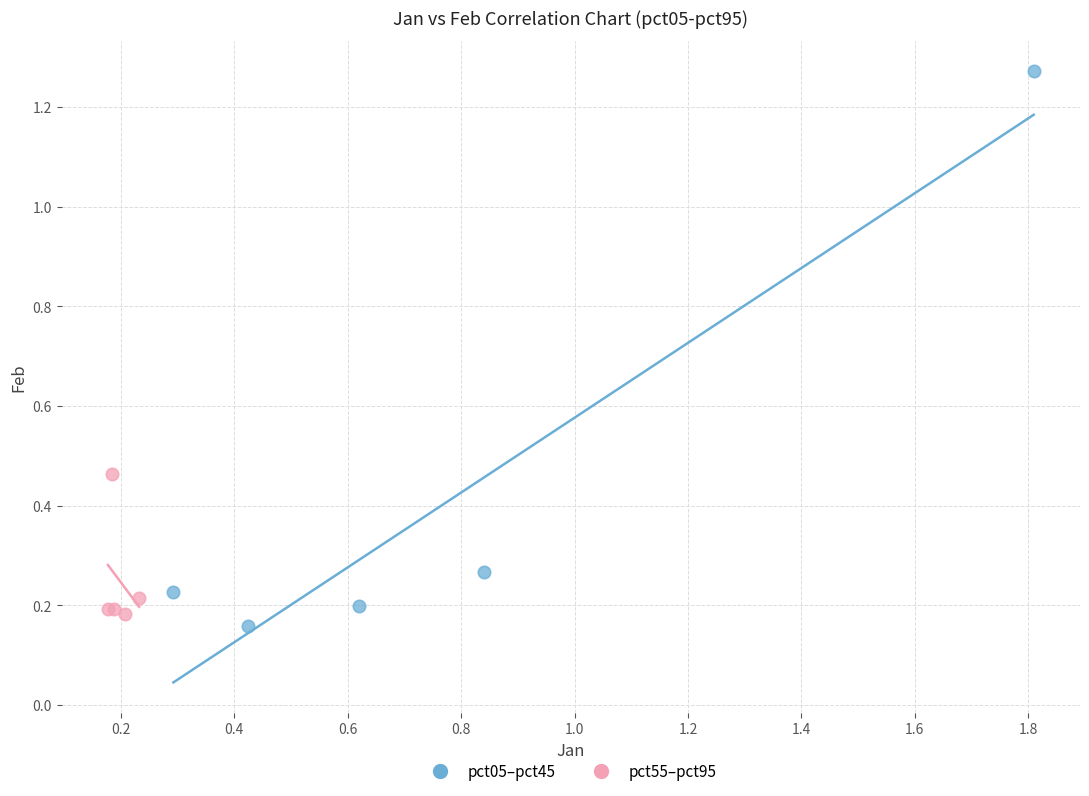

Which series reaches the maximum Y coordinate?

pct05–pct45